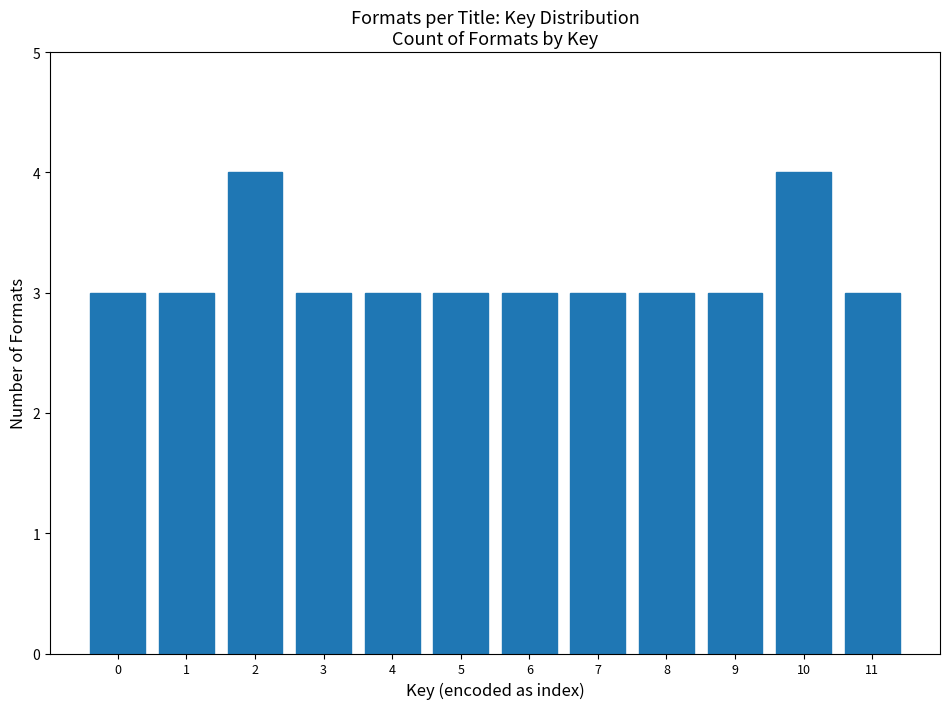

Reading left to right, extract all data points from this chart.

0=3	1=3	2=4	3=3	4=3	5=3	6=3	7=3	8=3	9=3	10=4	11=3